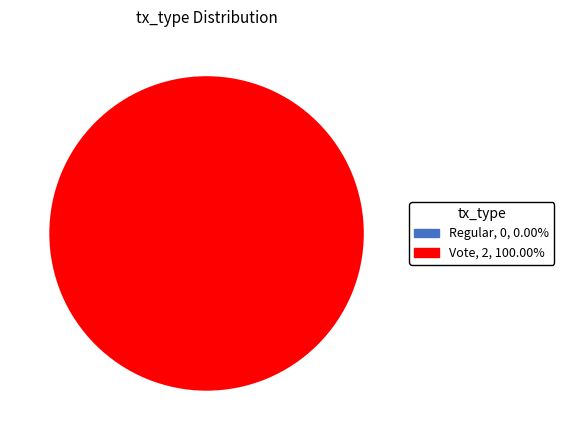

Which category has the smallest portion of the pie?

Regular